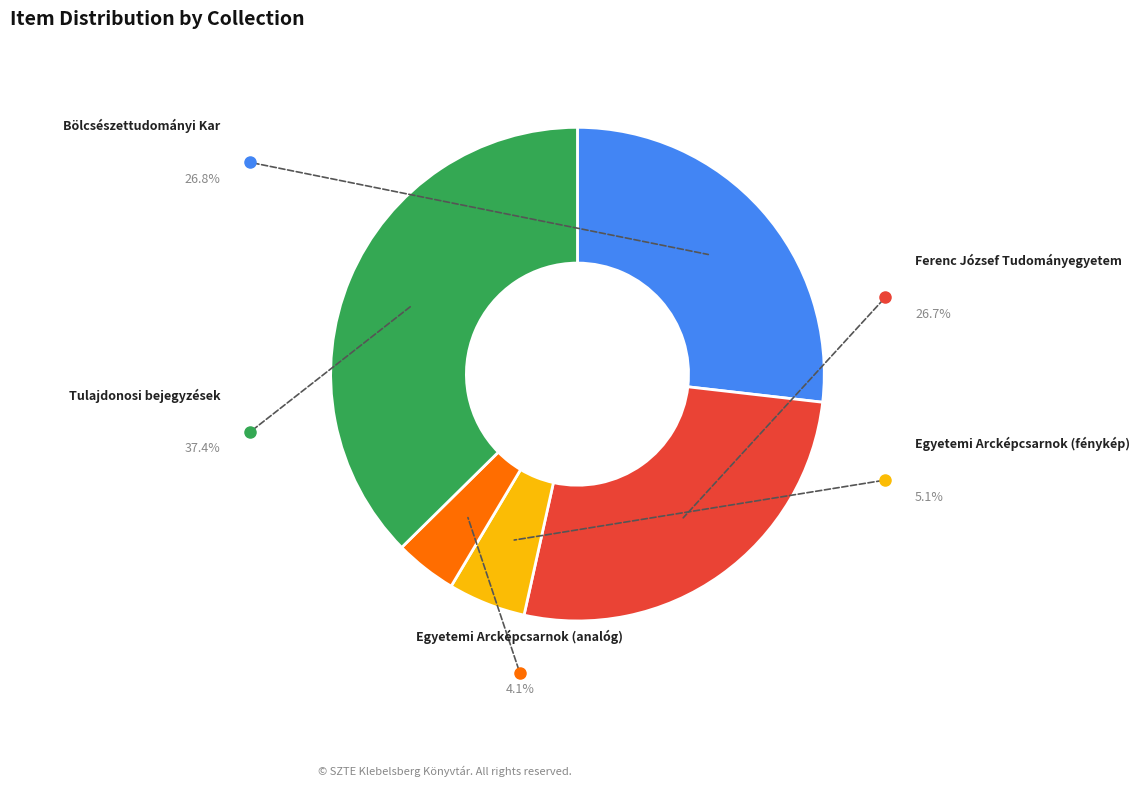

Is the sum of Ferenc József Tudományegyetem and Egyetemi Arcképcsarnok (fénykép) greater than half?

No